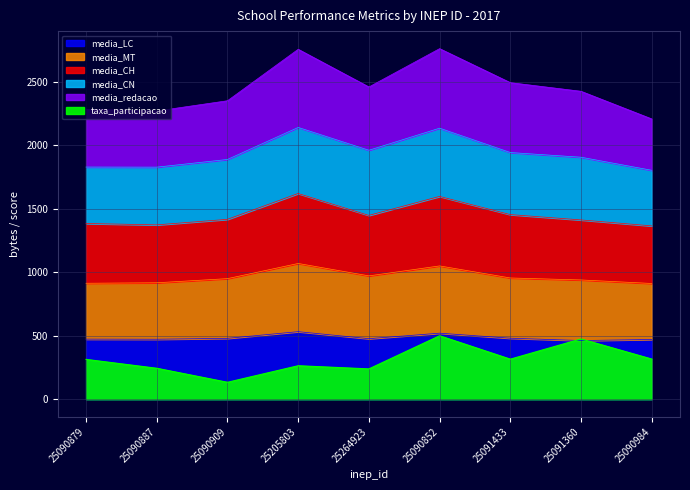

How many values in the media_redacao series exceed 2424?

5